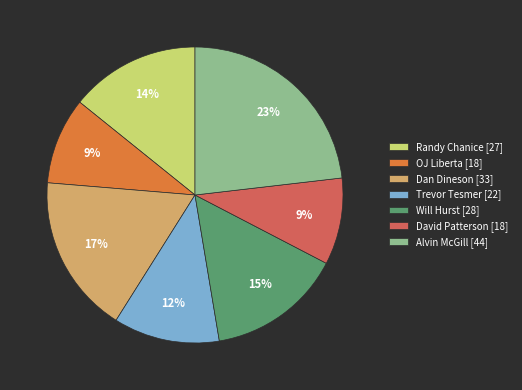

Combined, do Trevor Tesmer [22] and OJ Liberta [18] account for over 50%?

No